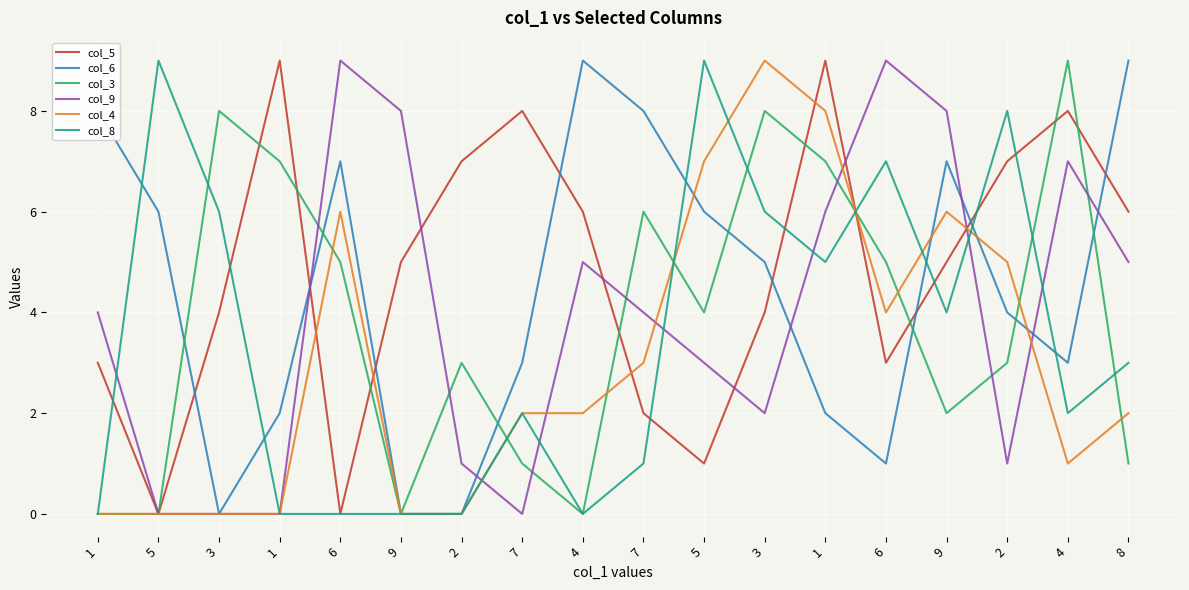

Between 2 and 8, which series saw the biggest shift?

col_6